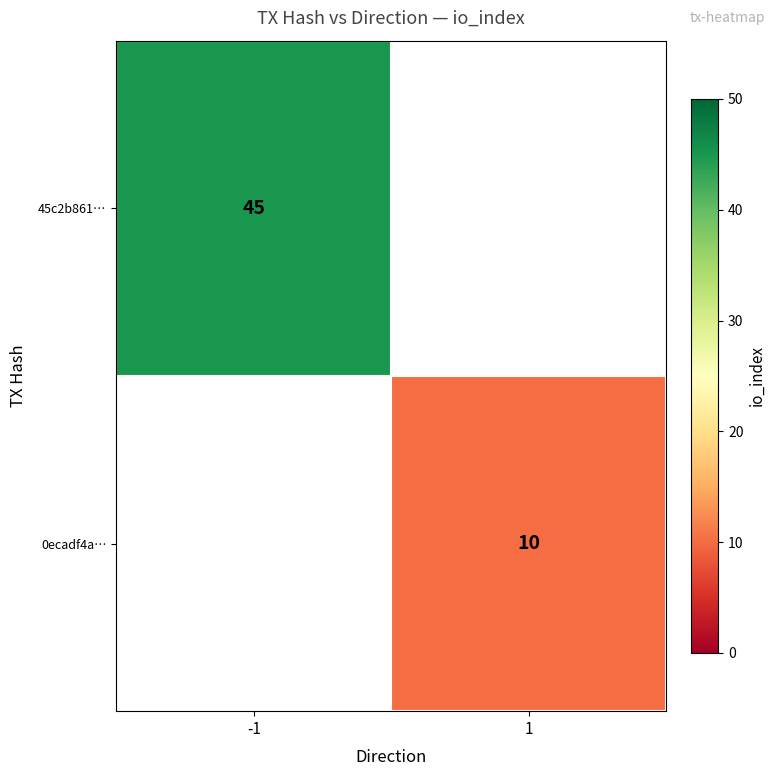

True or false: 45c2b861… has a value of 61 at -1.

False